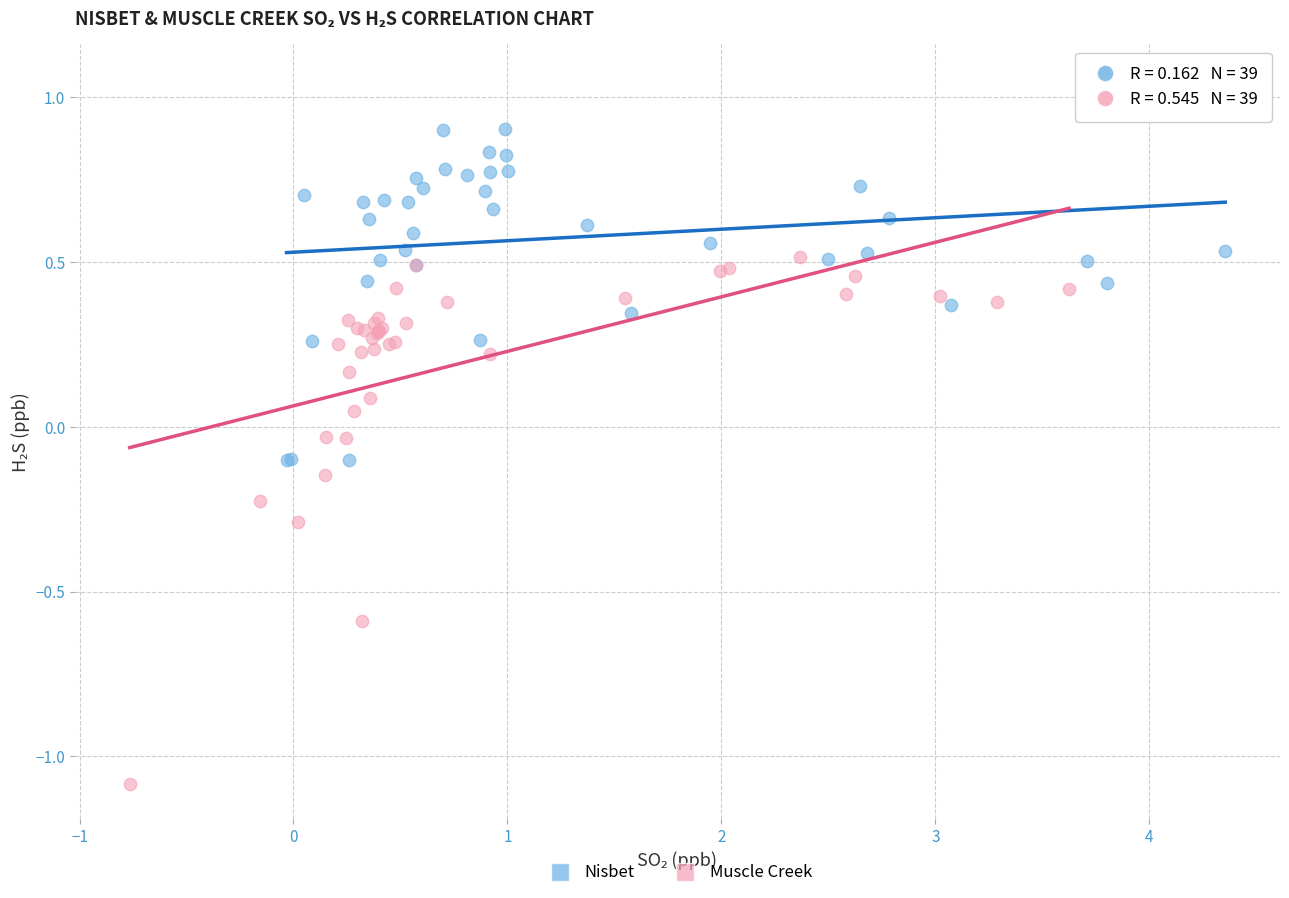

Which series reaches the minimum Y coordinate?

Muscle Creek